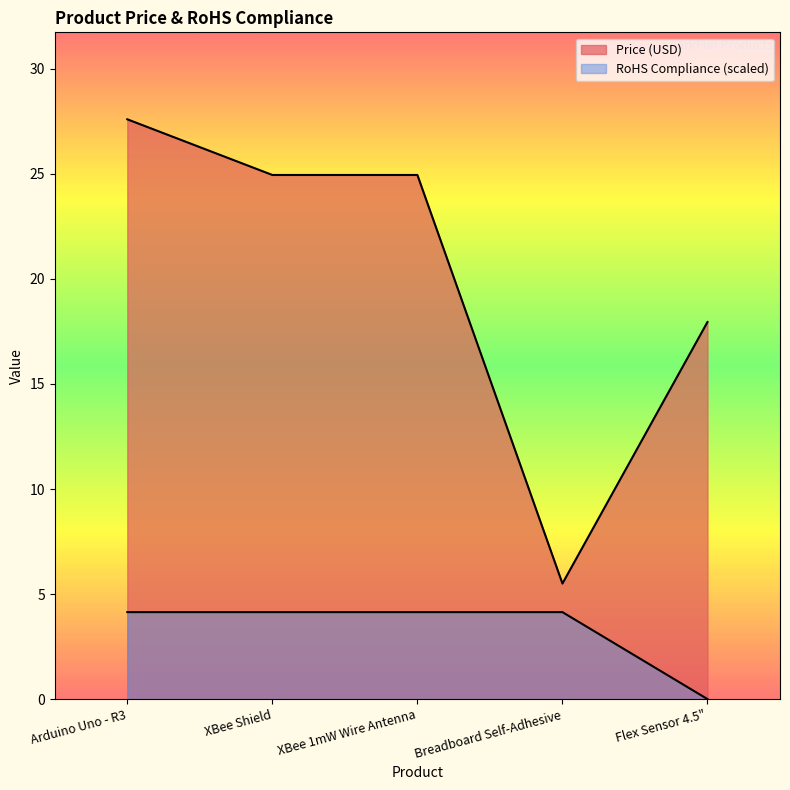

What is the difference between the maximum and minimum values in the RoHS Compliance series?

4.1